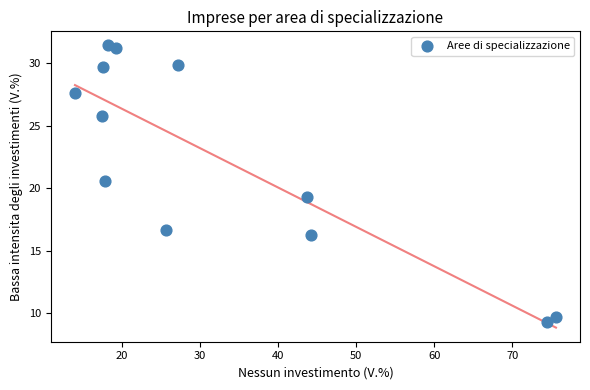

What is the range of X values (max minus min)?

61.6